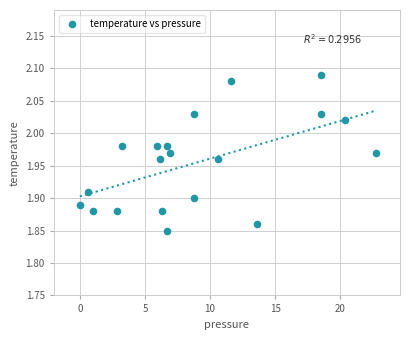

What is the range of X values (max minus min)?

22.8